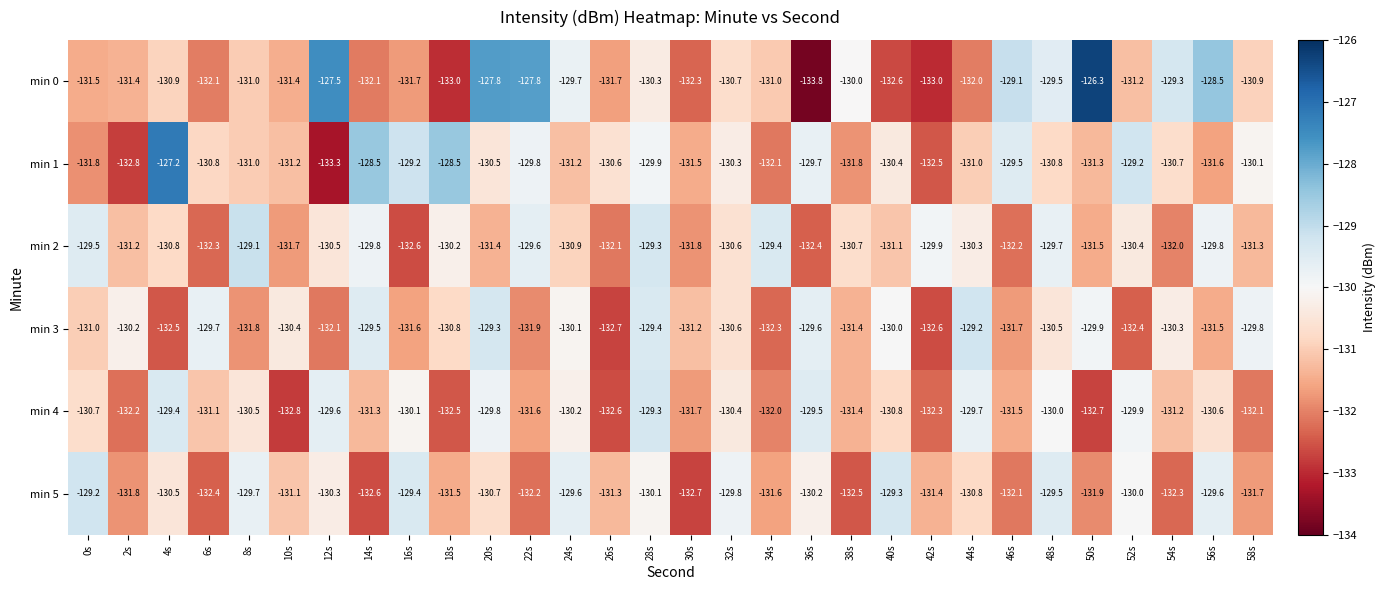

Count the number of data series in this chart.

6